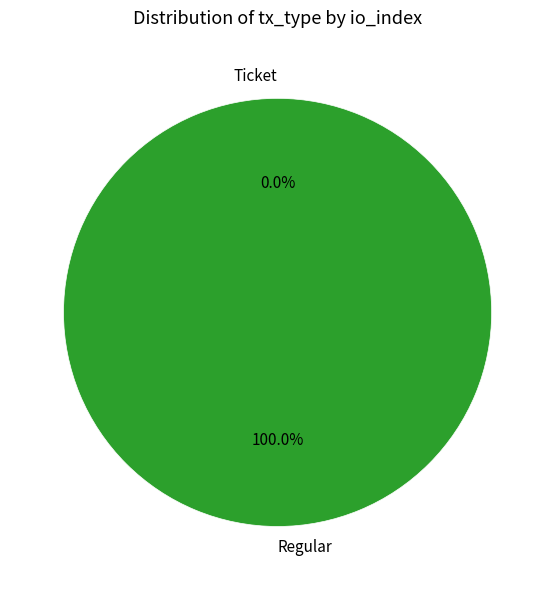

True or false: Ticket (io_index=0) accounts for 1% of the total.

False